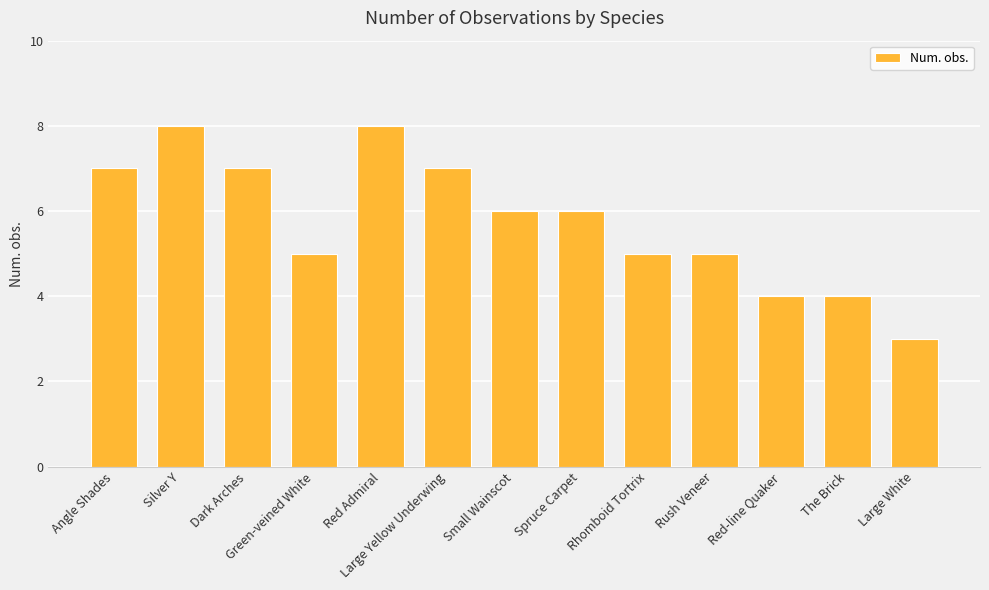

What value does the data have at Red Admiral?

8